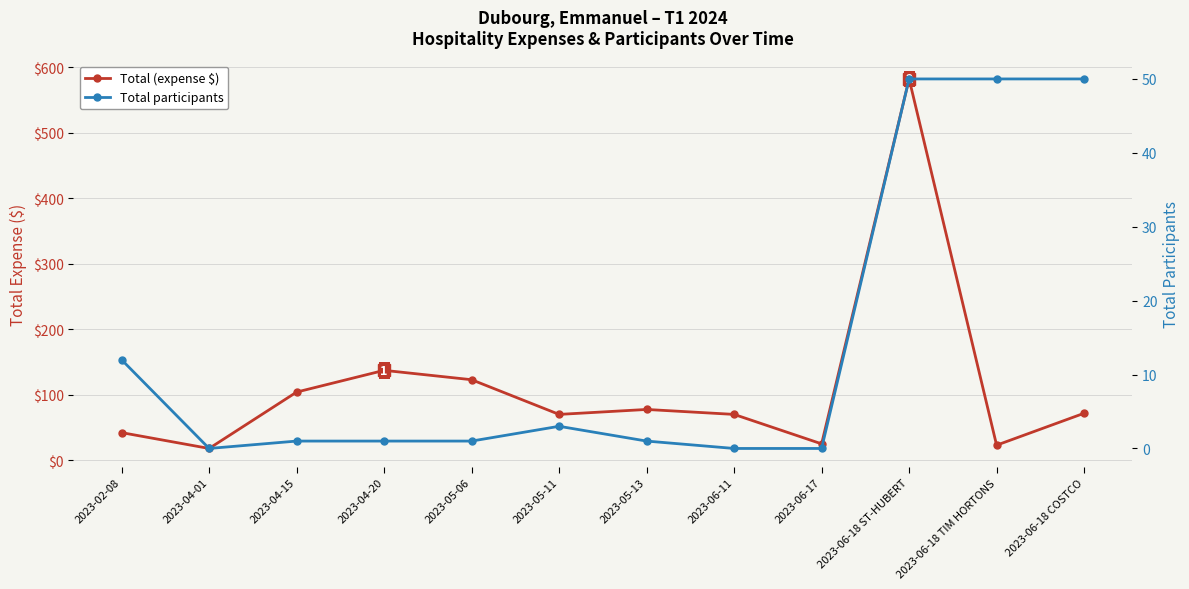

How many lines are shown in the chart?

2